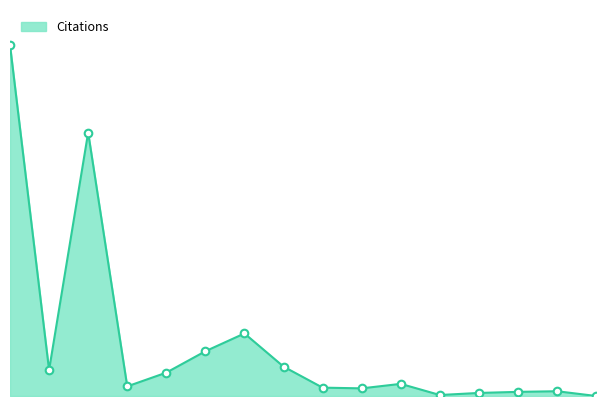

Which has a higher value, 9 or 8?

8